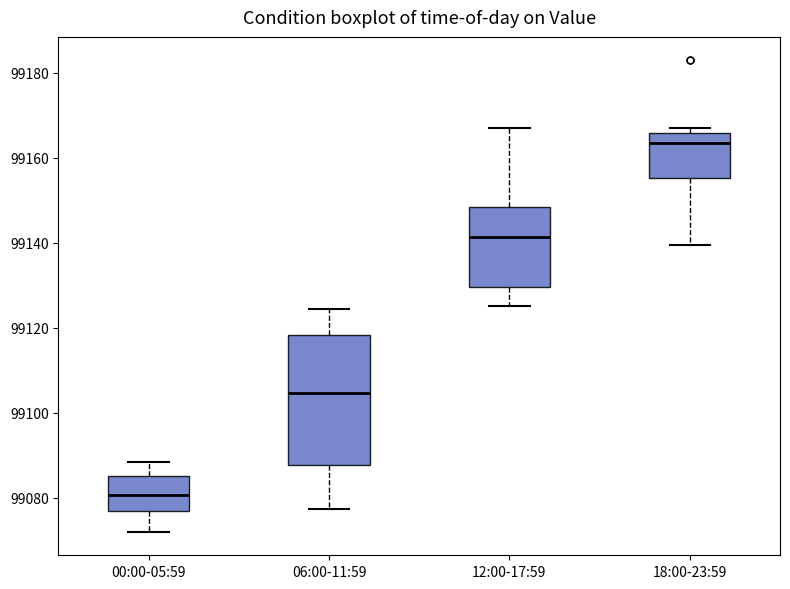

Comparing the boxes themselves (not the whiskers), which one is the tallest?

06:00-11:59